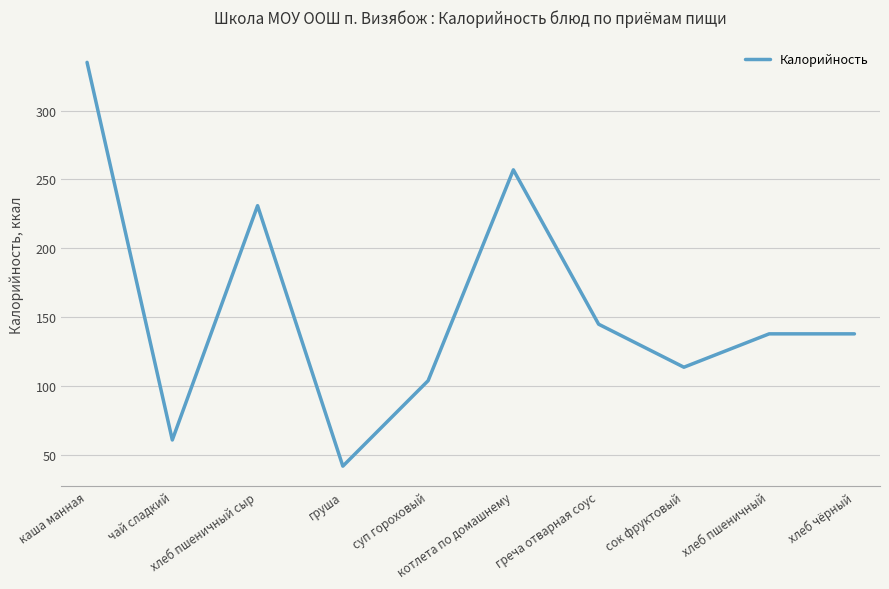

What is the approximate value at чай сладкий?

61.0